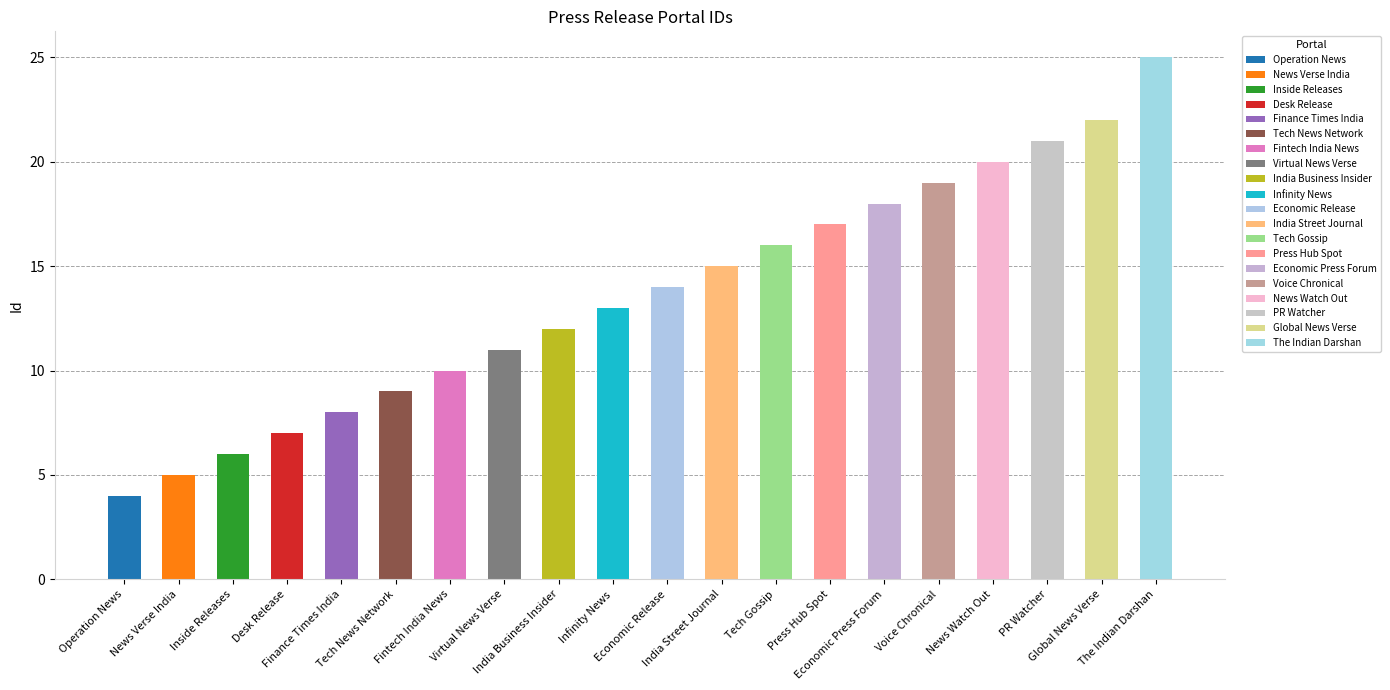

What is the sum of all values?

272